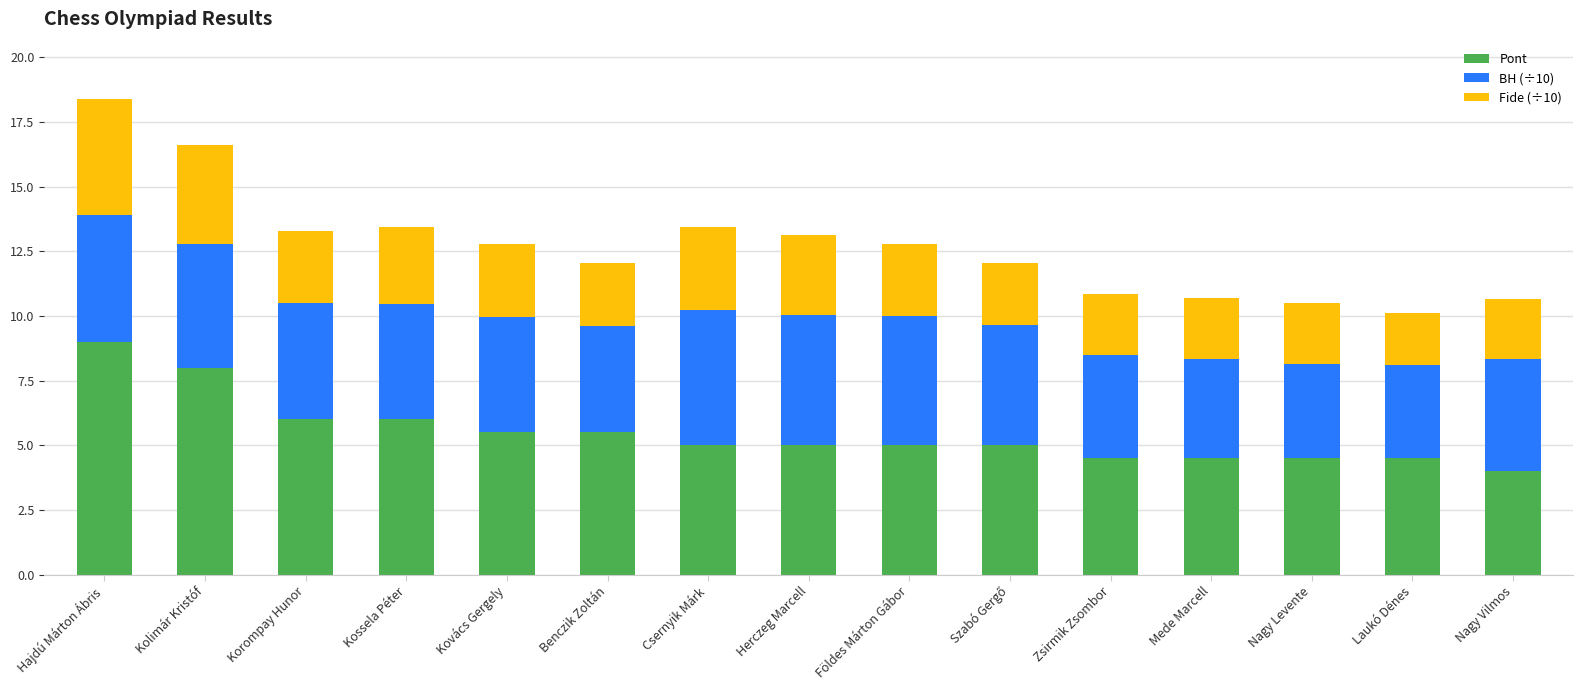

How many series are shown in this chart?

3